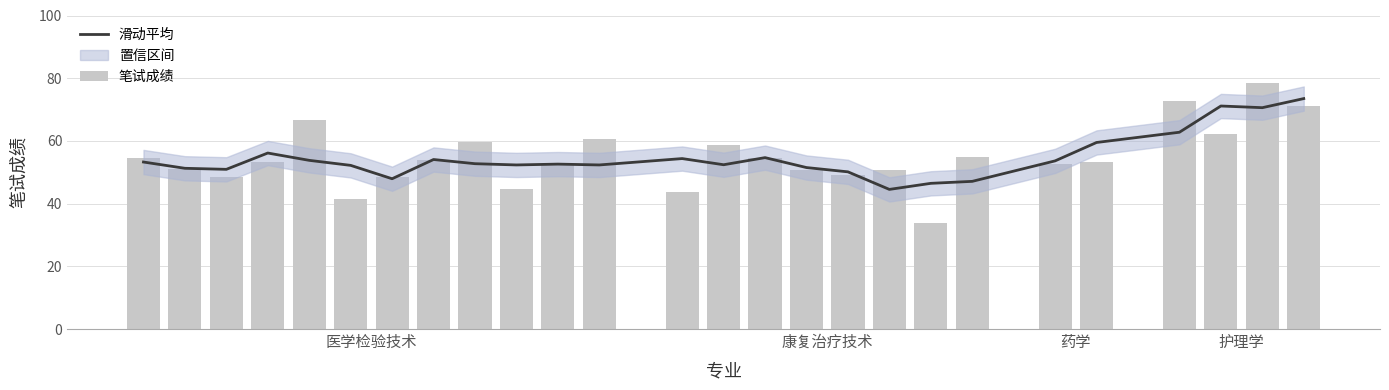

How many values in the 笔试成绩 series exceed 53?

14